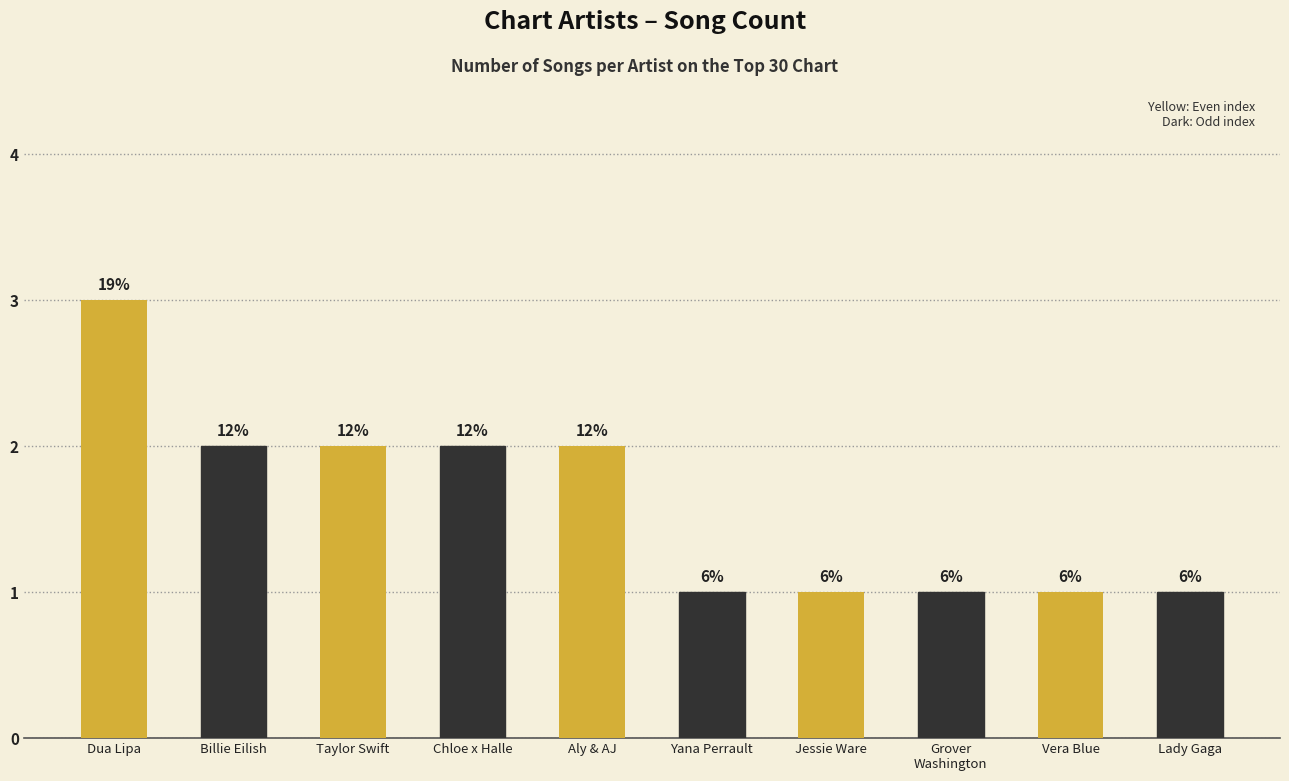

Rank the categories by value from lowest to highest.

Yana Perrault, Jessie Ware, Grover
Washington, Vera Blue, Lady Gaga, Billie Eilish, Taylor Swift, Chloe x Halle, Aly & AJ, Dua Lipa